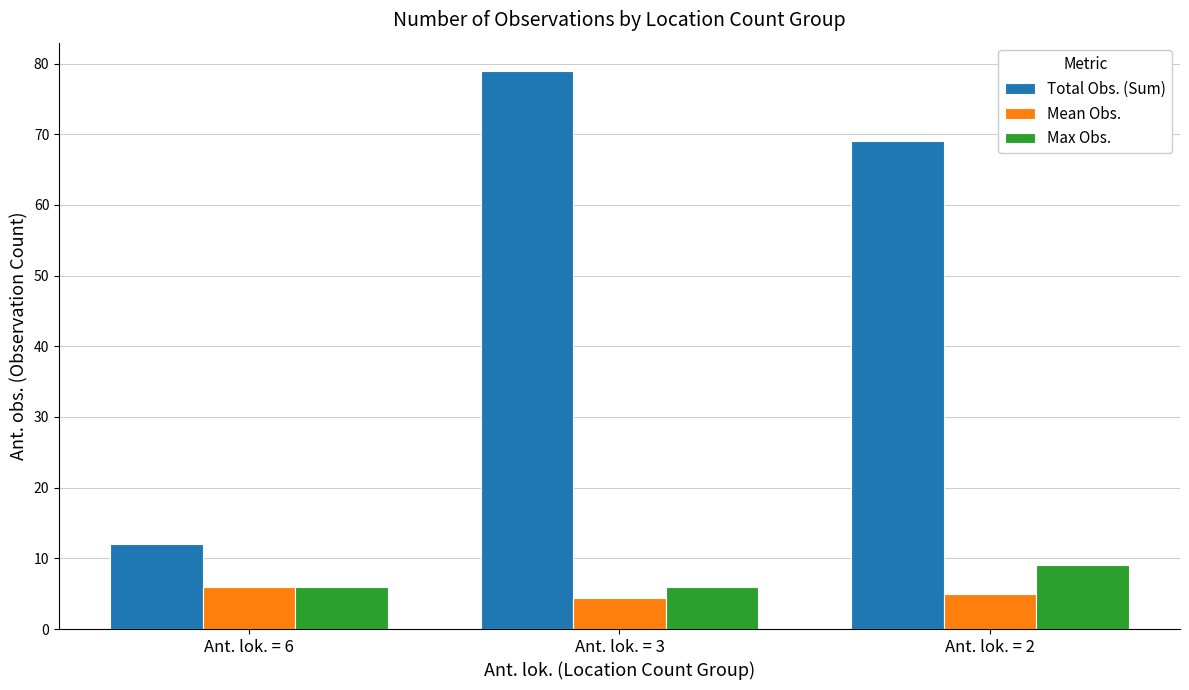

What is the difference between the highest and lowest values at Ant. lok. = 2?

64.1